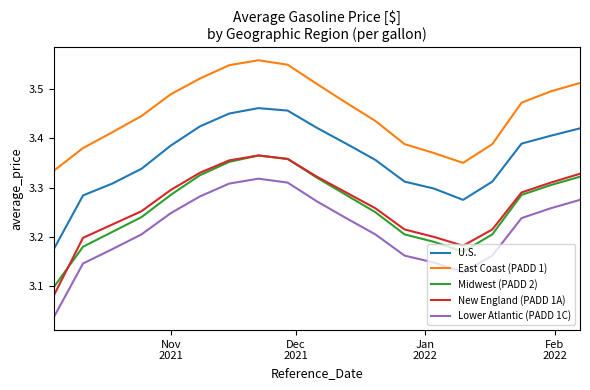

Which series has the largest total across all categories?

East Coast (PADD 1)